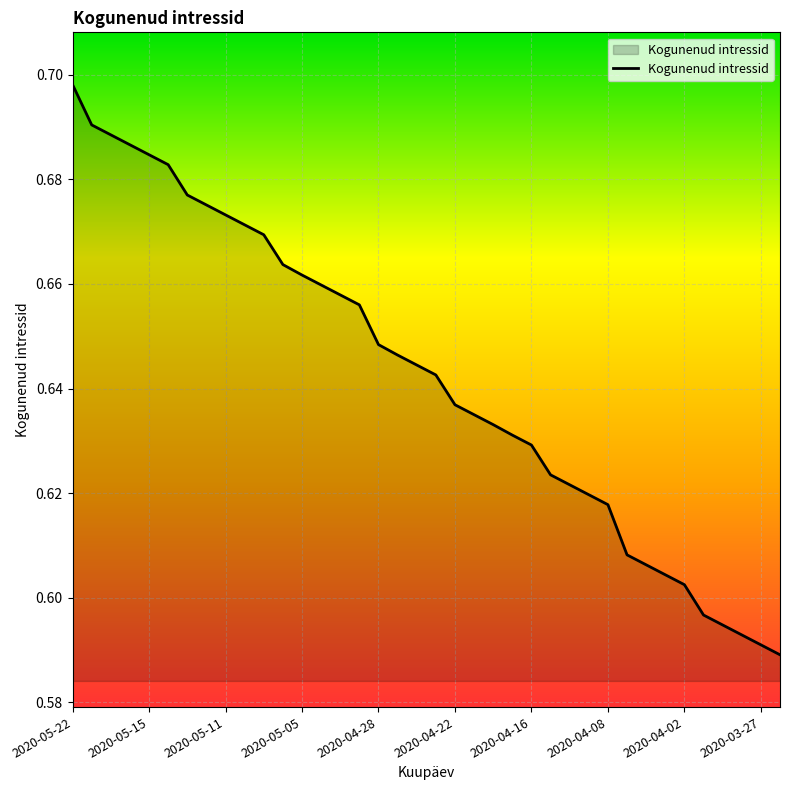

At which category does the chart reach its peak across all series?

2020-05-22